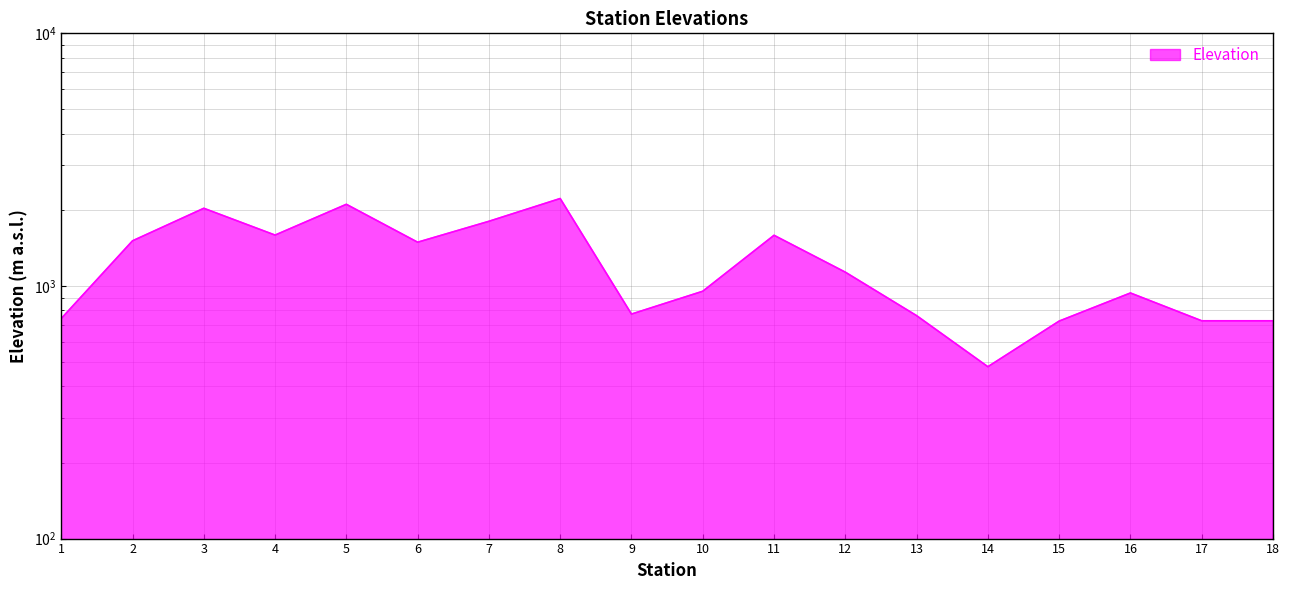

What is the ratio of the value at 3 to the value at 7?

1.1